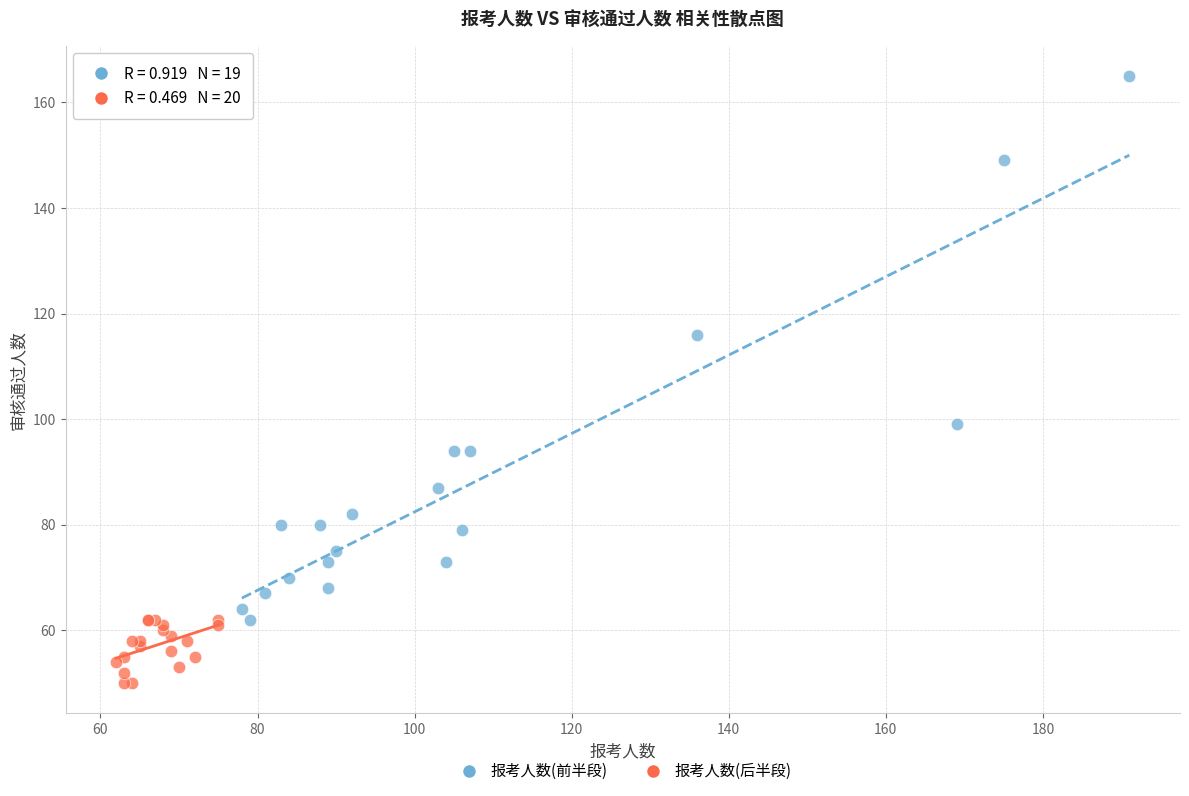

Which series has the widest spread of Y values?

报考人数(前半段)